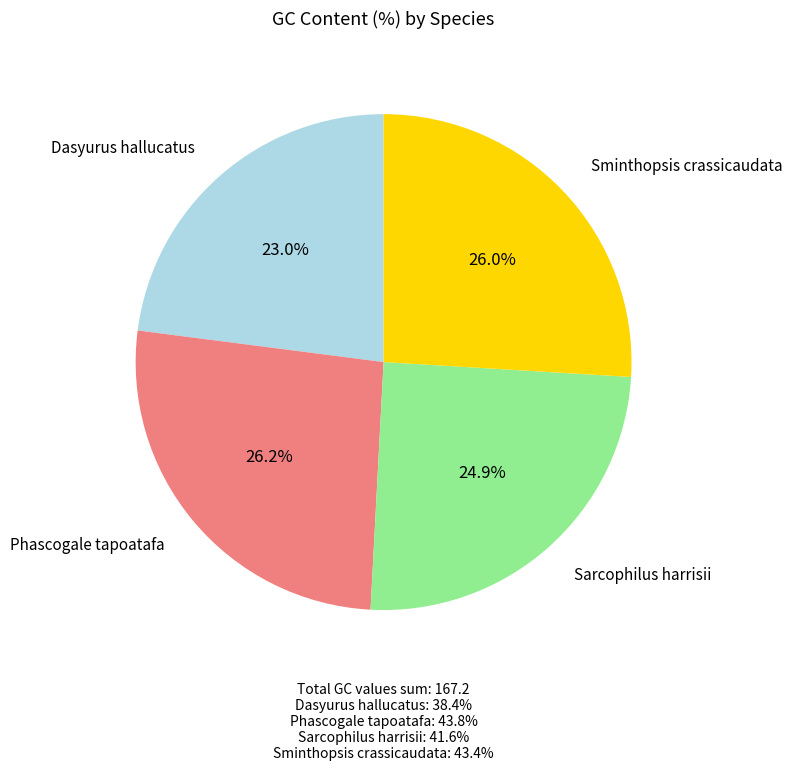

Is there any slice that represents more than half of the pie?

No